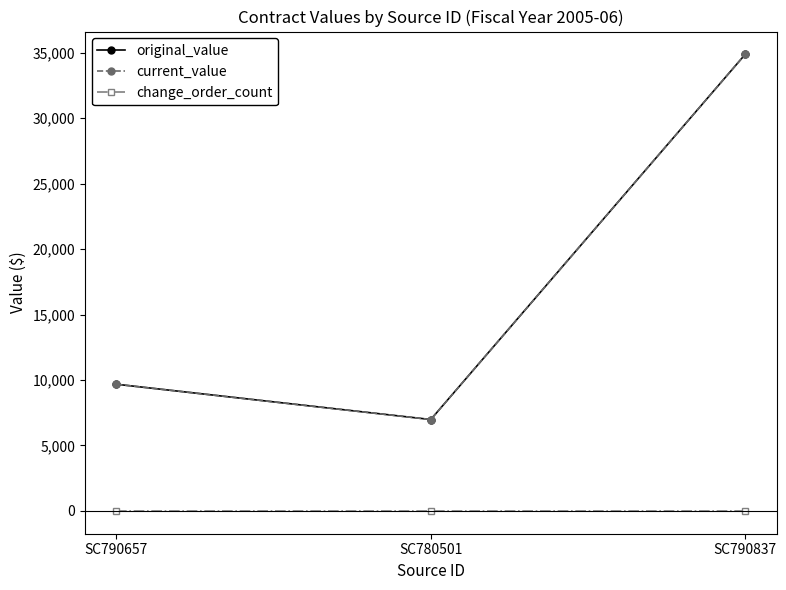

What is the difference between the highest and lowest values at SC780501?

6980